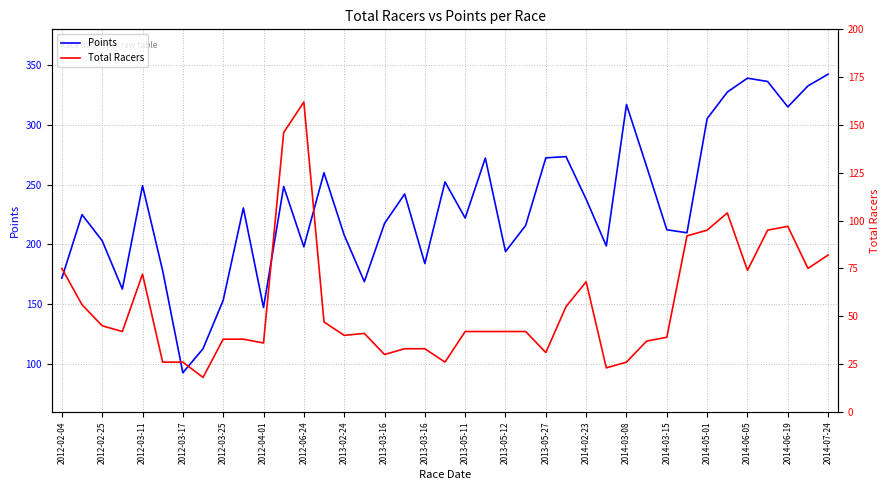

How many data points in Points are above 224?

20